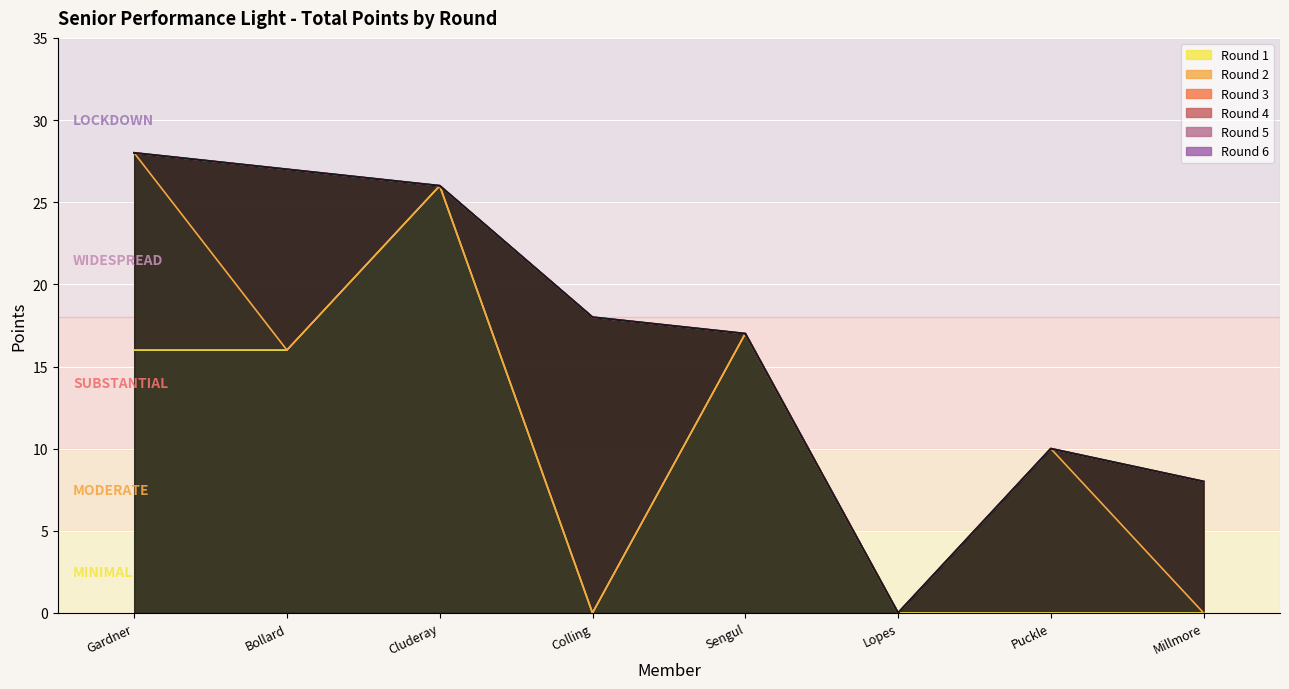

The Round 2 series shows 0 at Jessica Bollard. True or false?

True